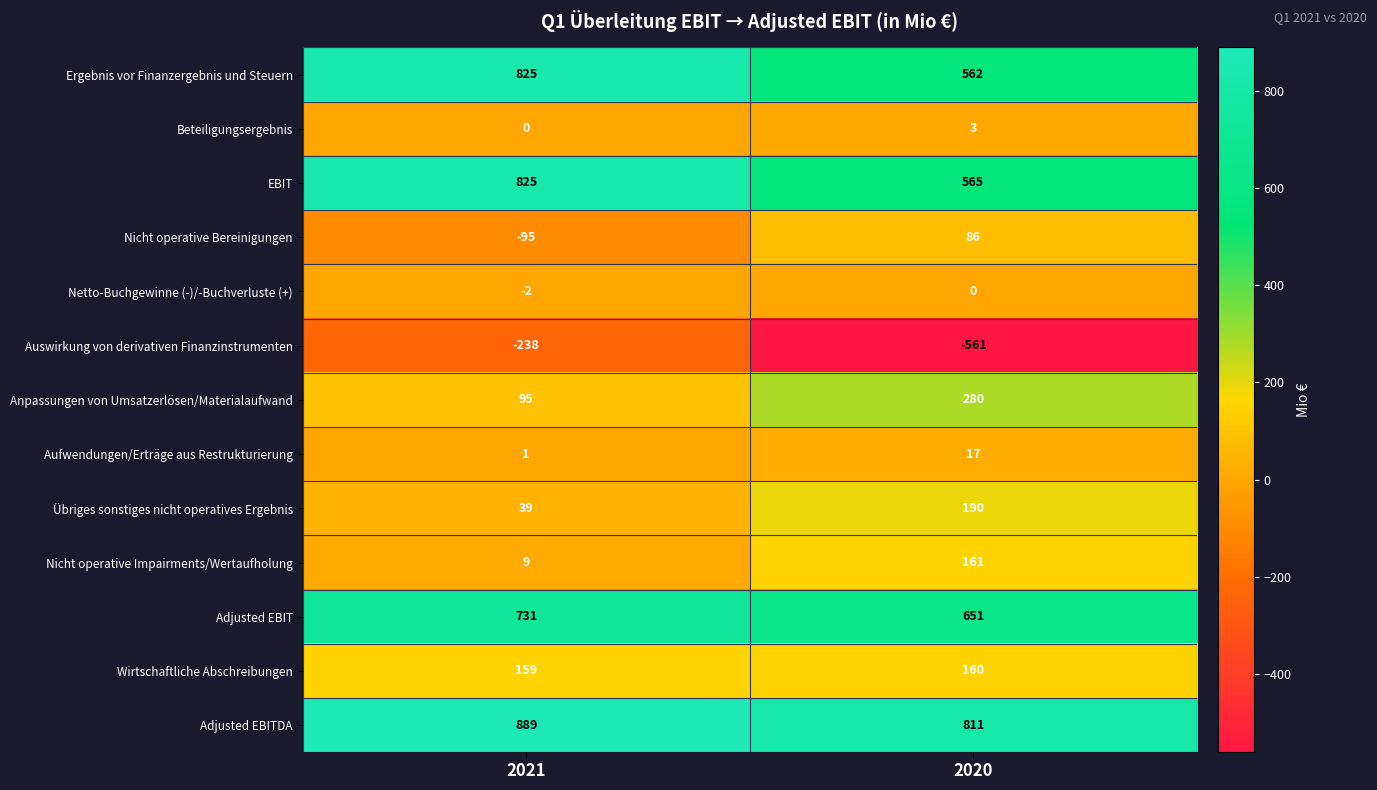

What is the greatest value displayed?

889